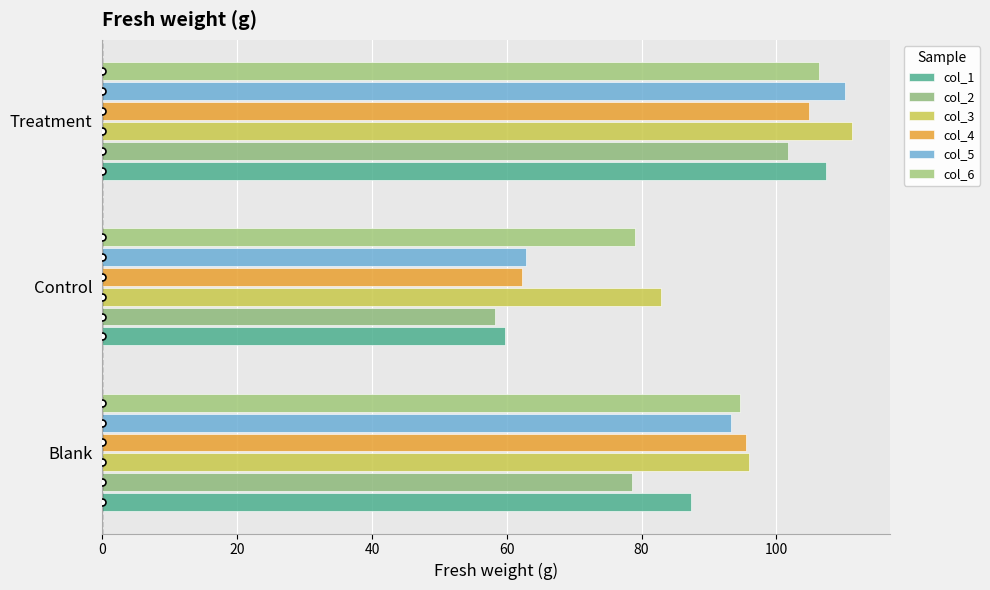

Which series has the largest total across all categories?

col_3